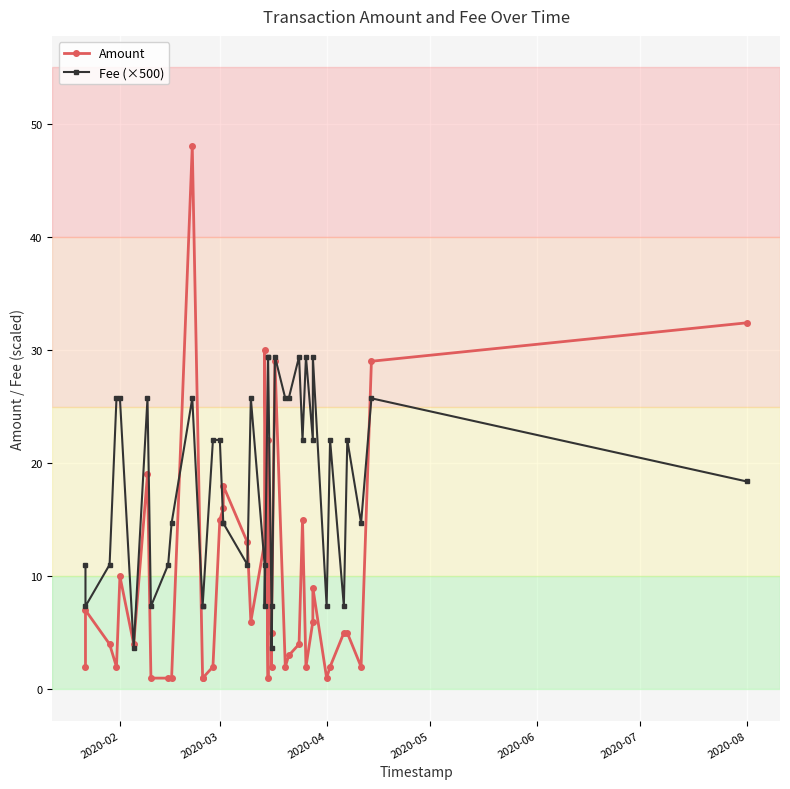

How many data points in Fee (×500) are less than 22?

20